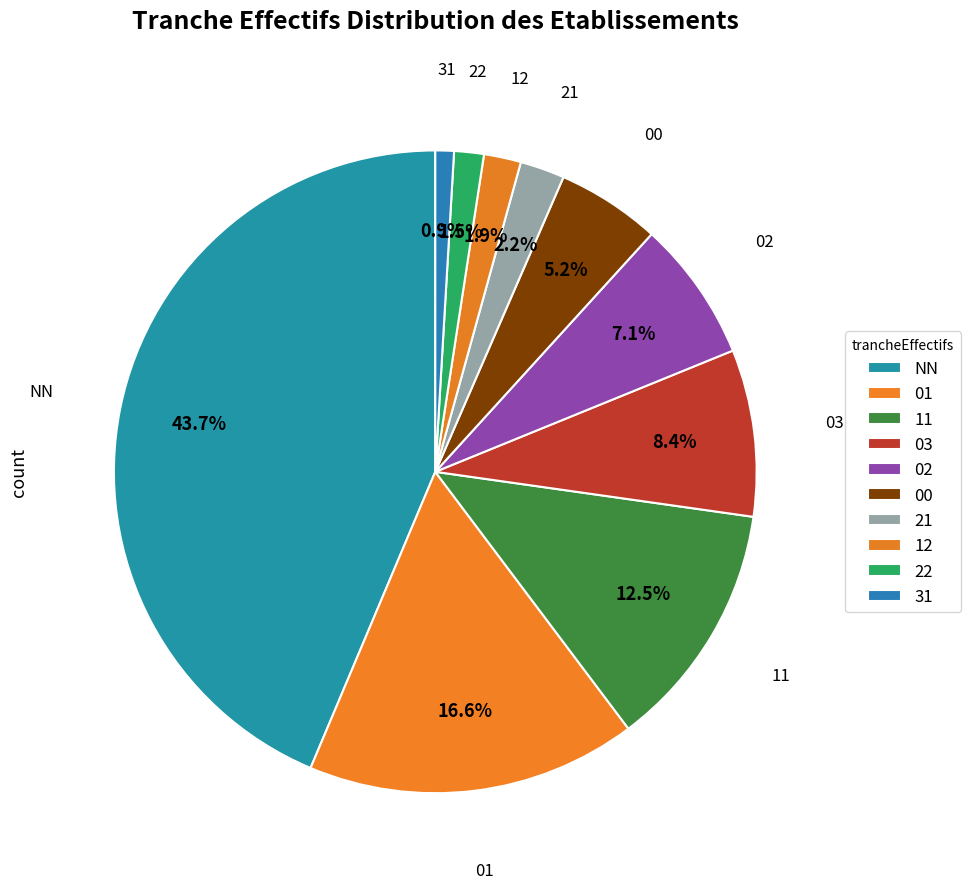

How many slices are in this pie chart?

10